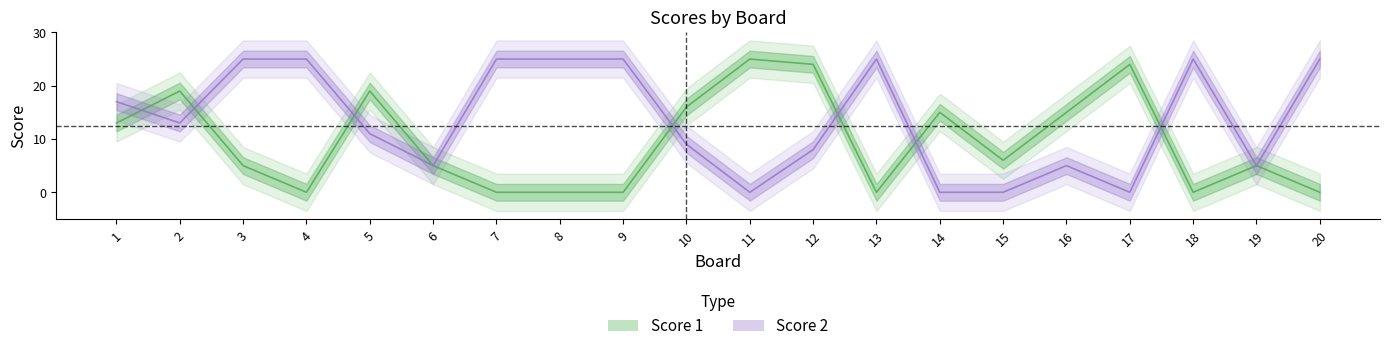

Does the chart display data point markers on the line(s)?

No